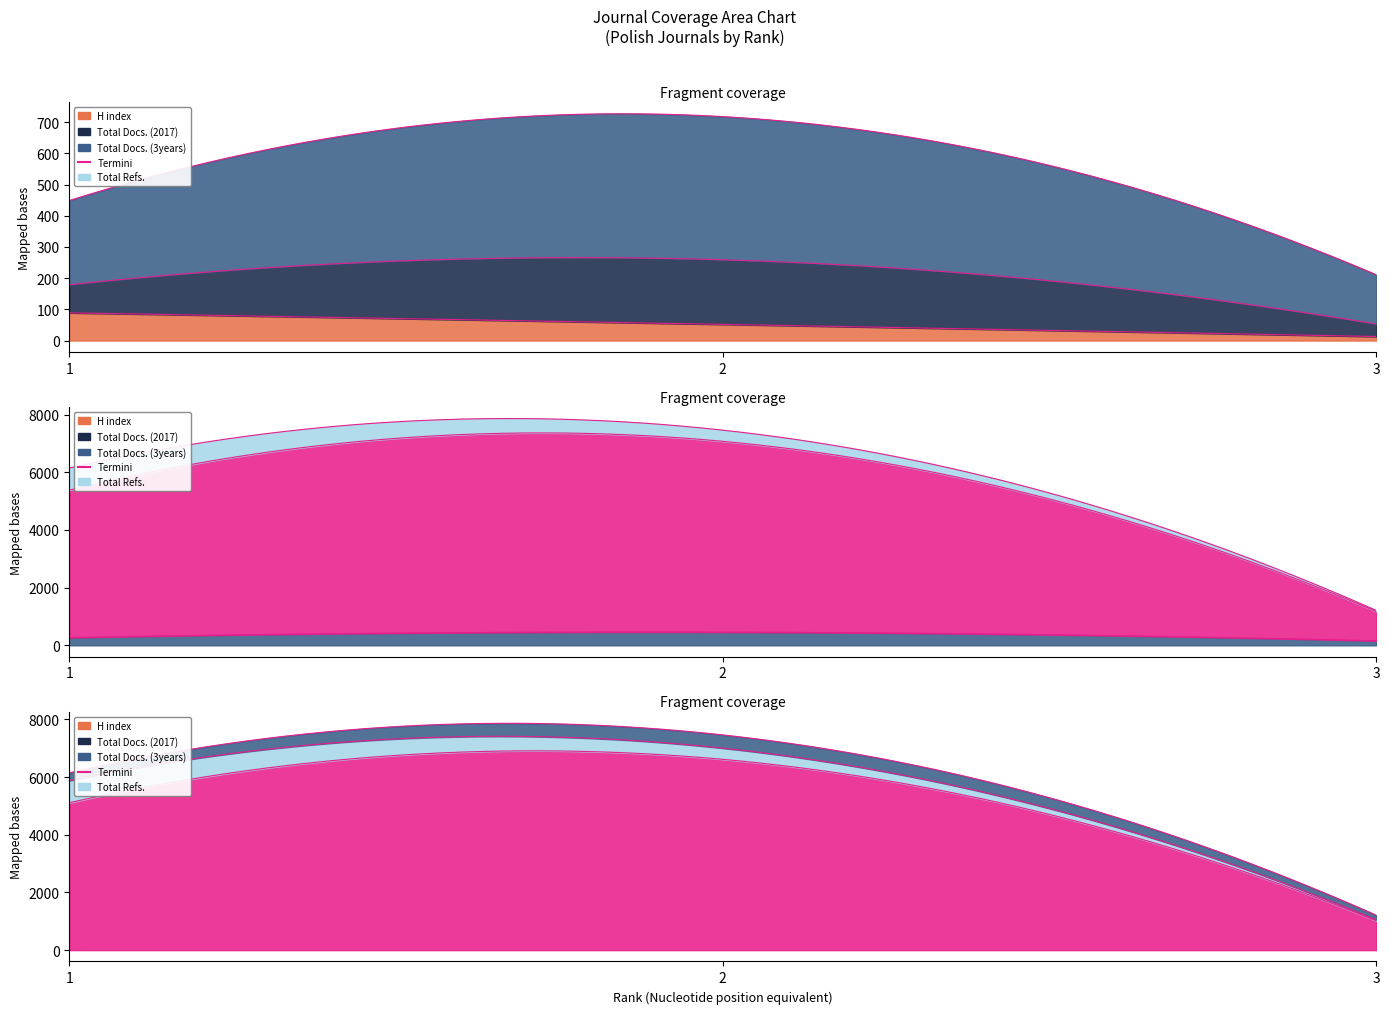

The value of H index at 3 is 13. True or false?

True